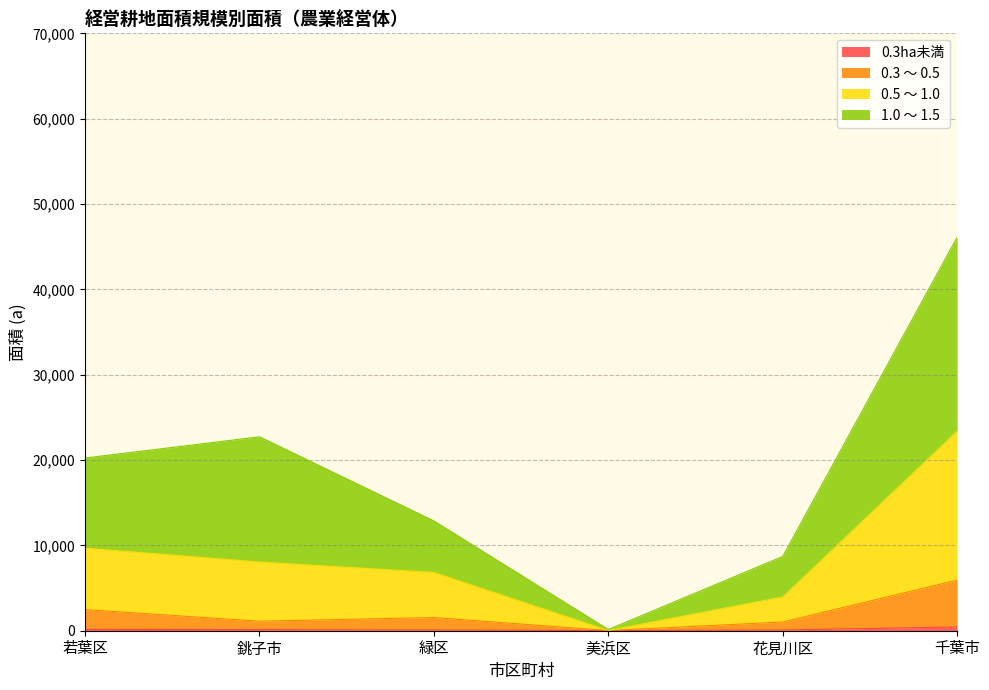

What is the label of the 4th point from the right?

緑区